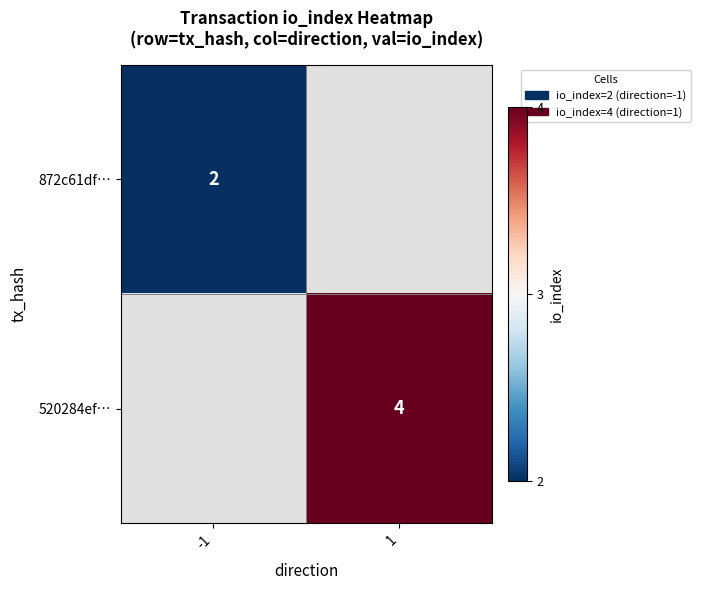

The value of 872c61df… at -1 is 2. True or false?

True